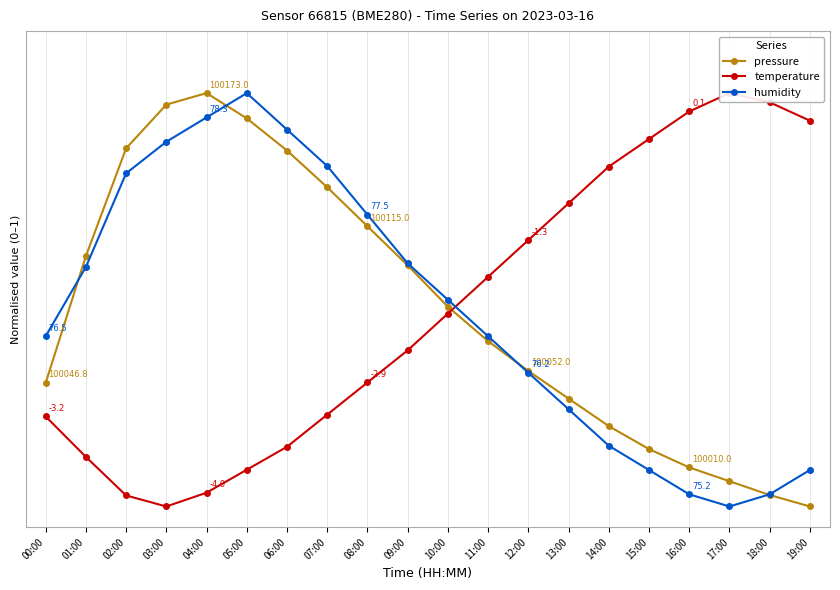

What is the difference between the maximum and second lowest values in the temperature series?

1.0